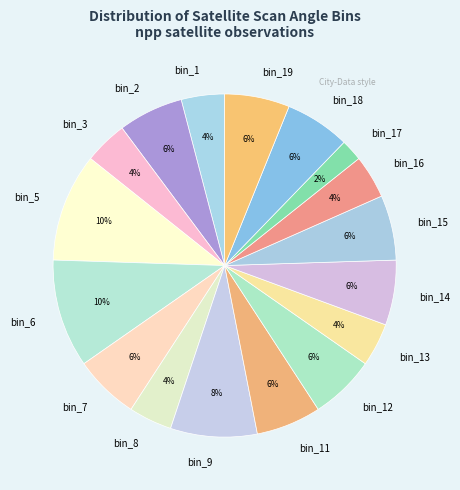

The bin_16 slice represents 17% of the pie. True or false?

False